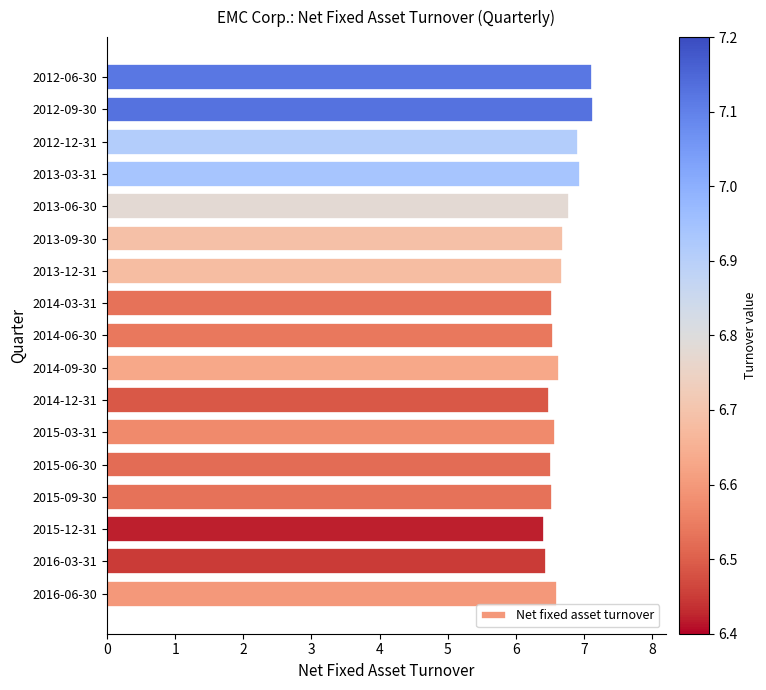

What is the maximum value shown in the chart?

7.1